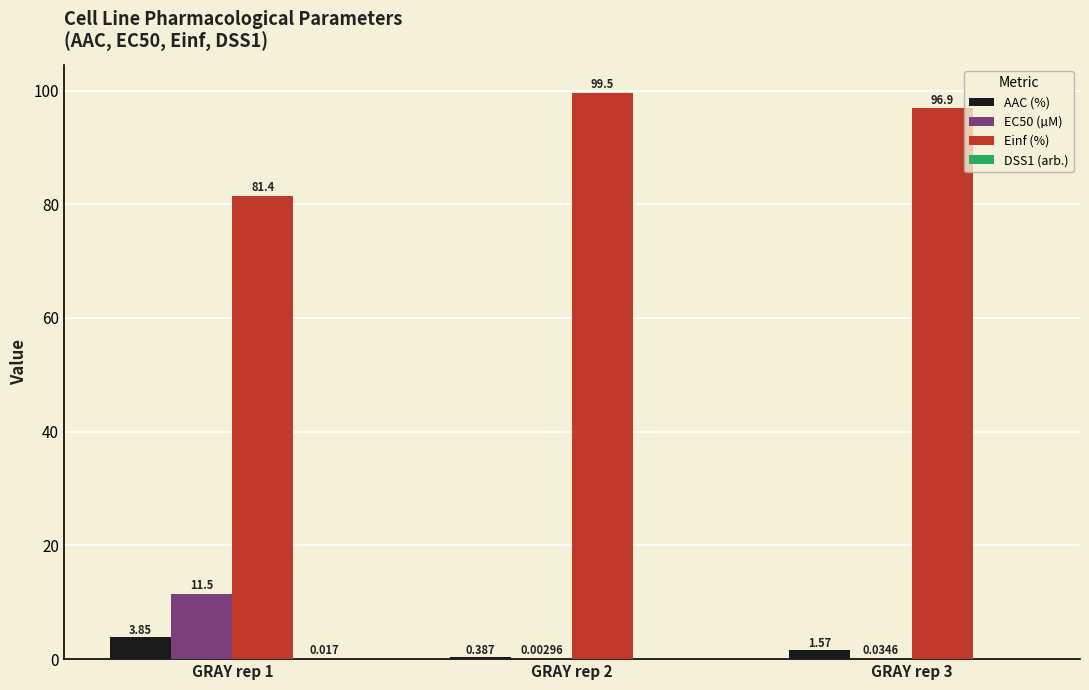

Which series changed the most between GRAY rep 1 and GRAY rep 2?

Einf (%)